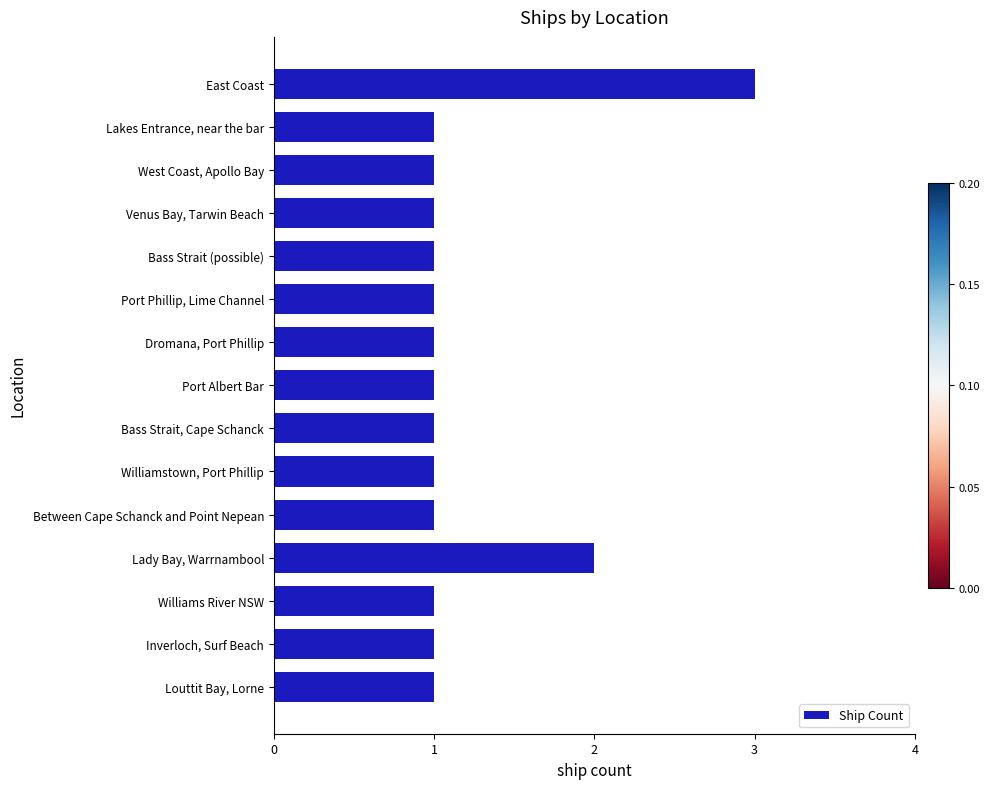

Is it true that the value at Williams River NSW is 1?

True